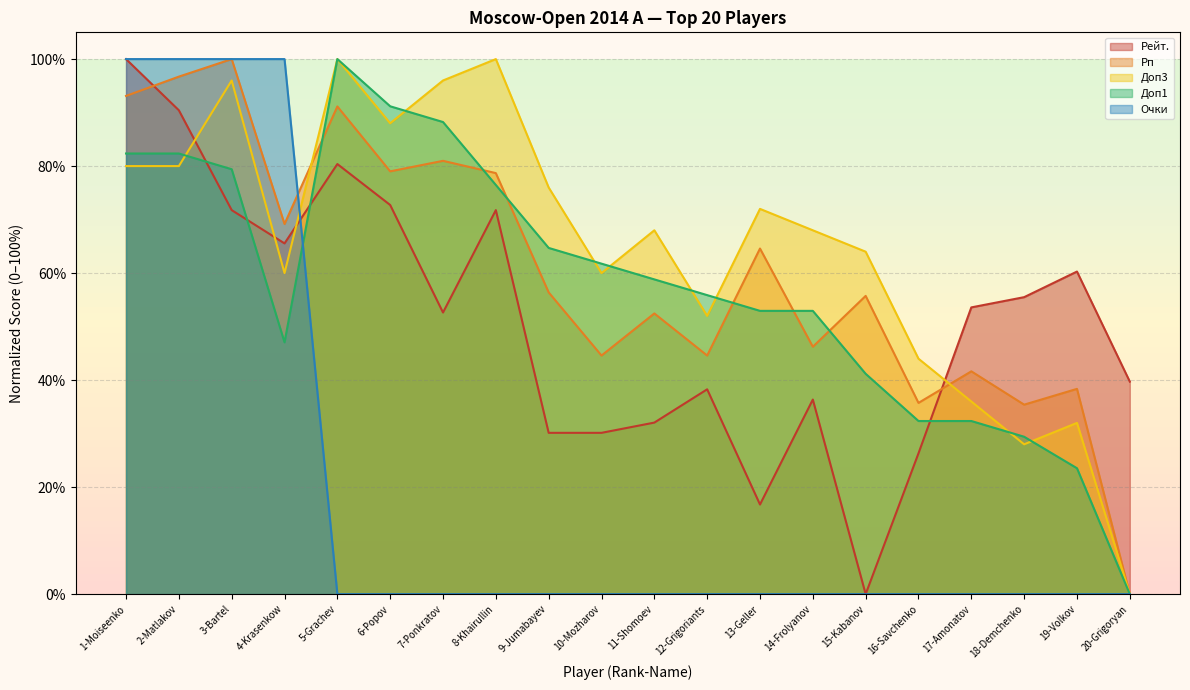

Between which two adjacent categories do Рейт. and Доп3 first intersect?

2-Matlakov and 3-Bartel